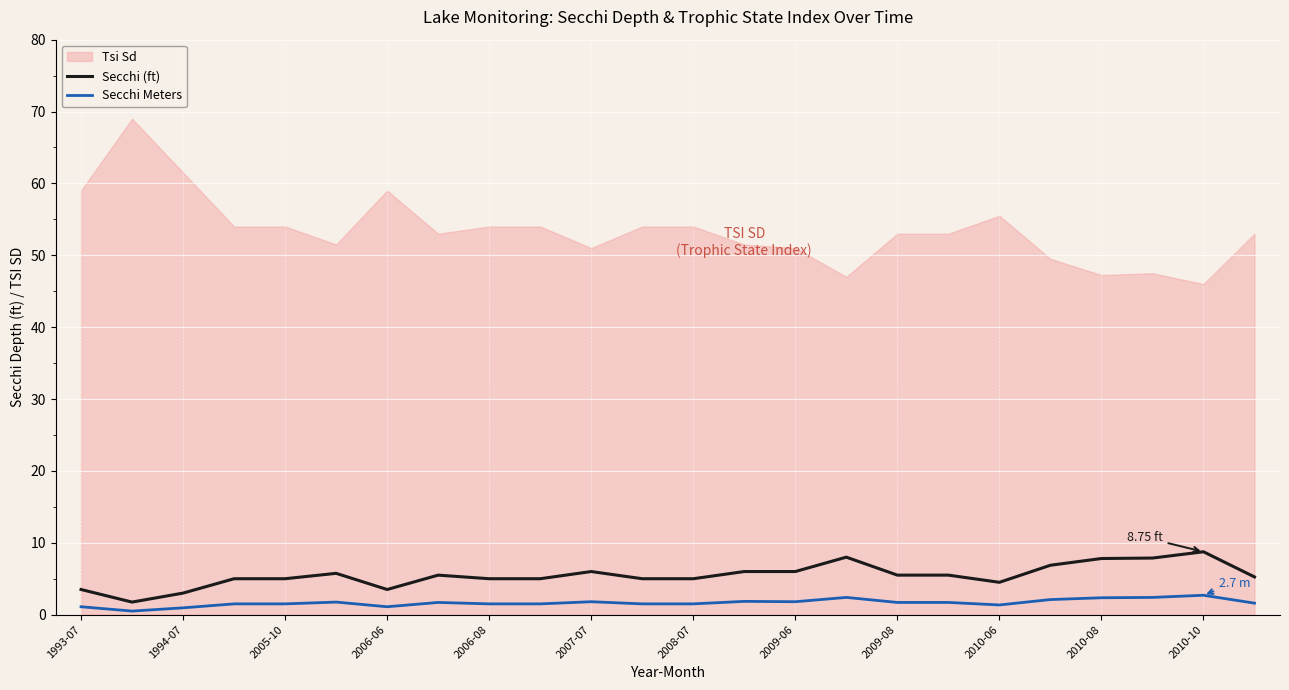

How many values in the Secchi Meters series exceed 1?

22